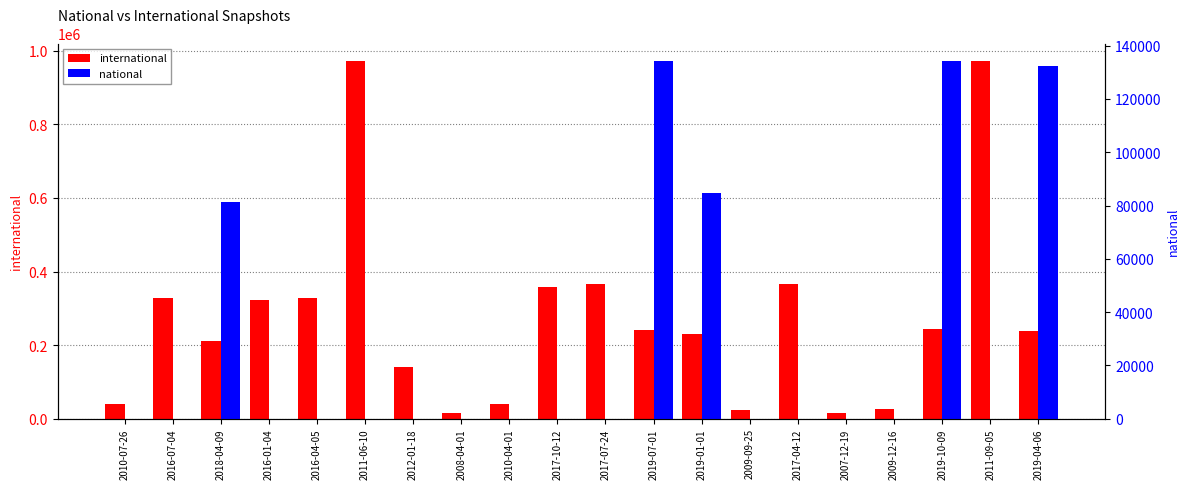

How many bars are there in total?

40